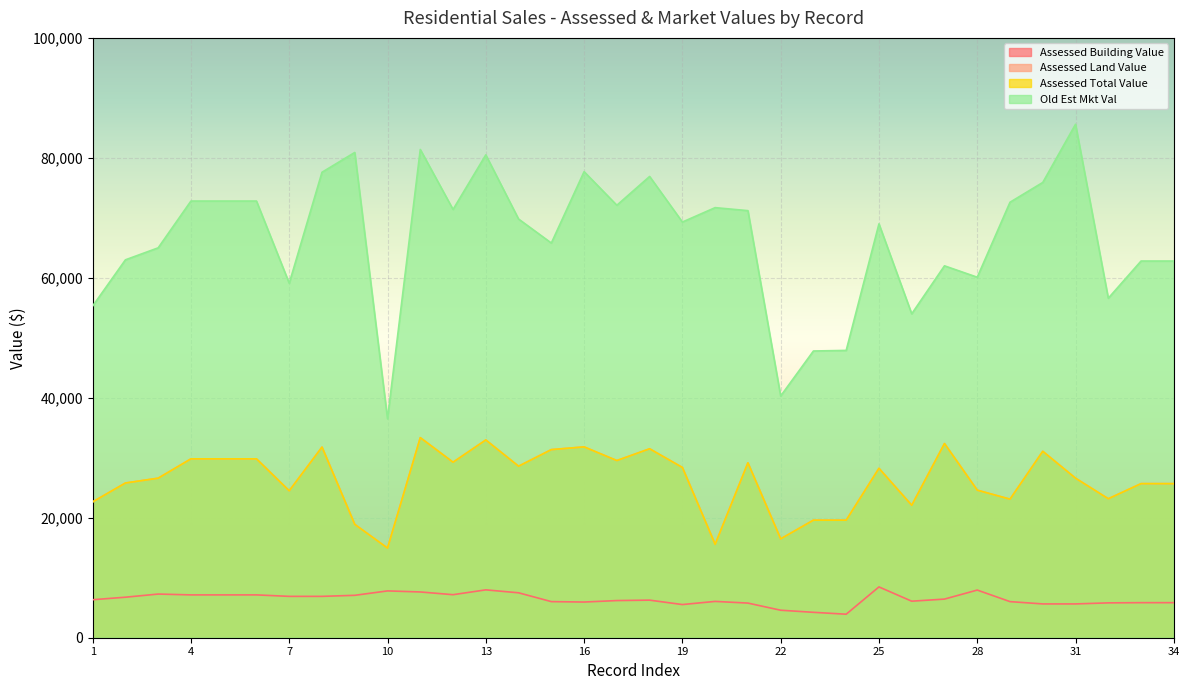

Where is the first local minimum for Old Est Mkt Val?

7